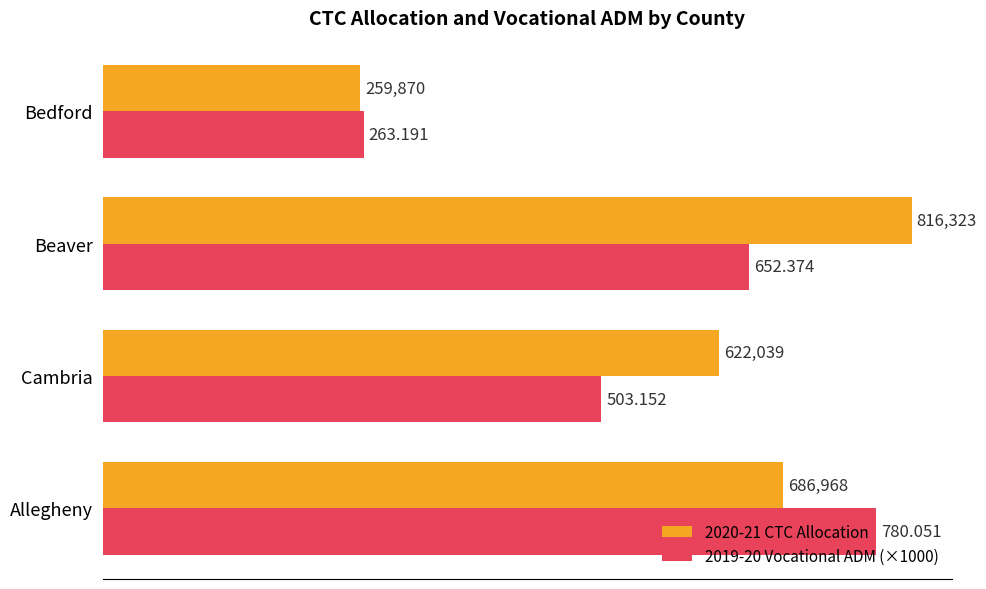

Is the value of 2020-21 CTC Allocation at Bedford greater than the value of 2019-20 Vocational ADM (×1000) at Allegheny?

No